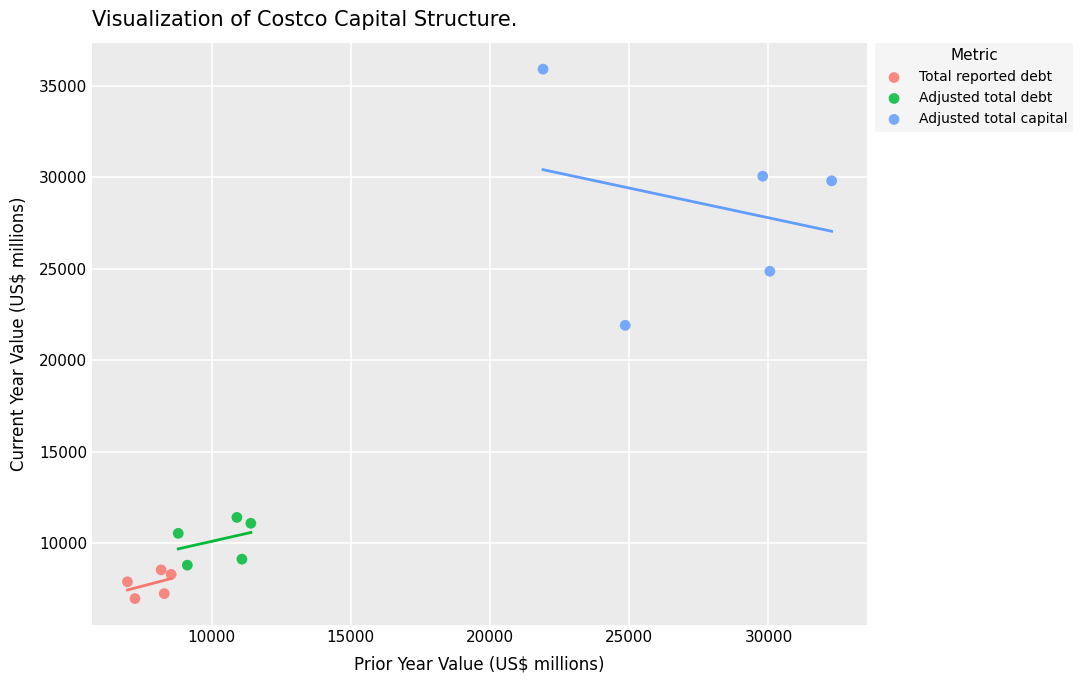

Which series has the widest spread of Y values?

Adjusted total capital